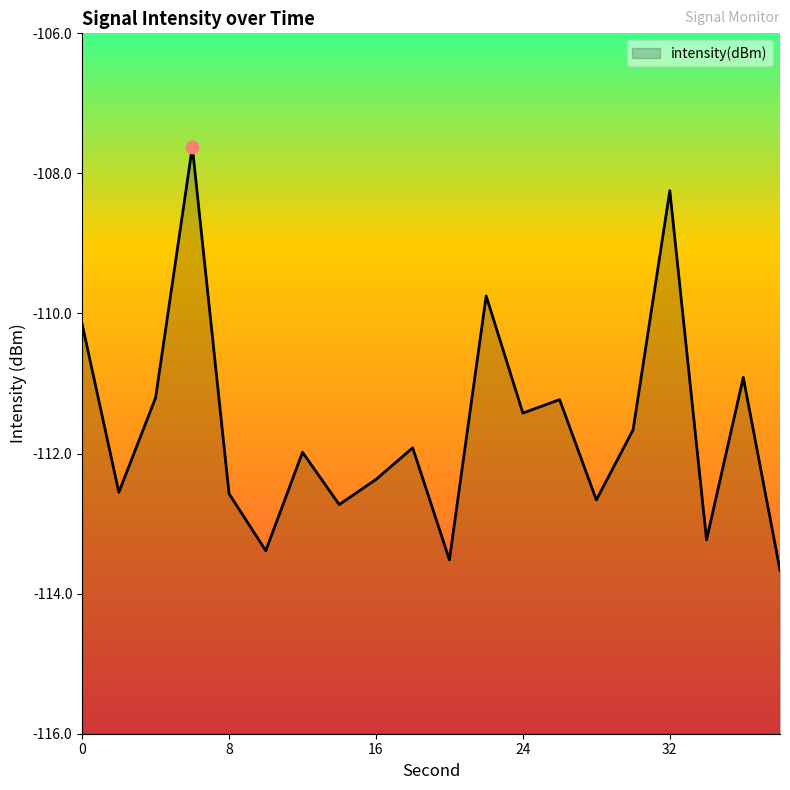

What is the change in value from 4 to 34?

-2.0